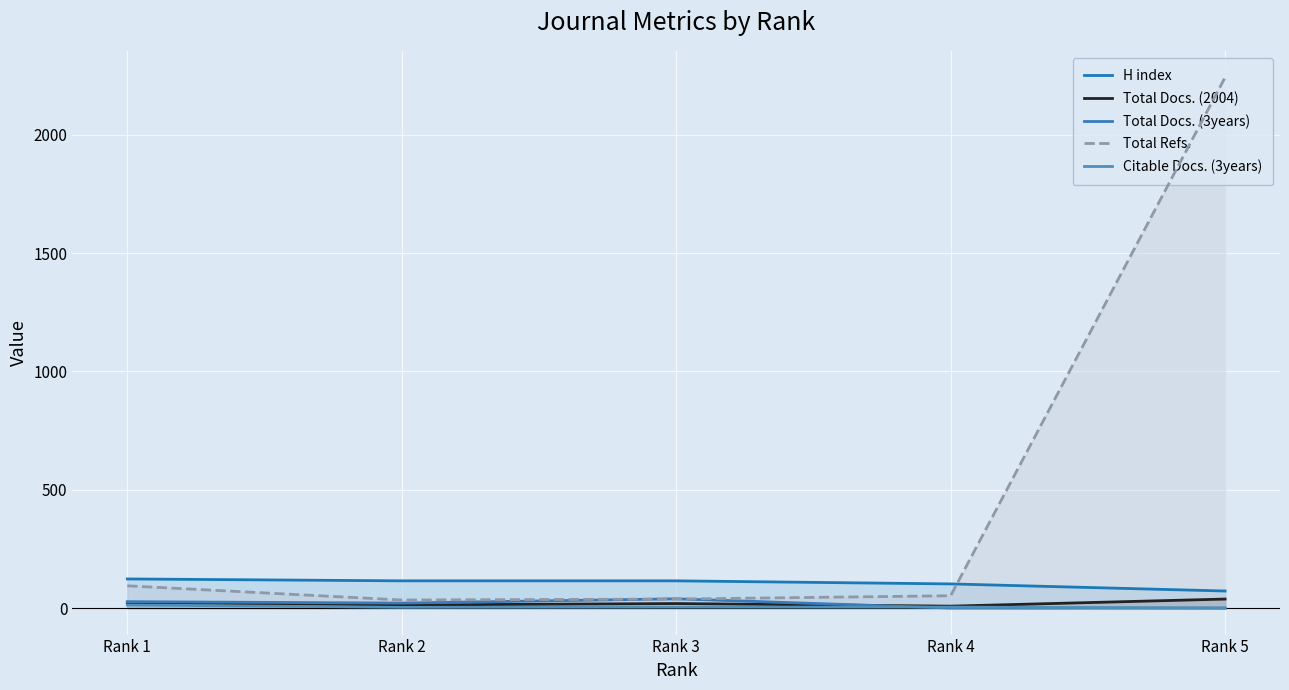

Reading left to right, what are all the values shown in this chart?

H index: 123	115	115	102	72
Total Docs. (2004): 23	13	19	8	38
Total Docs. (3years): 27	21	39	0	0
Total Refs.: 94	34	38	52	2243
Citable Docs. (3years): 13	3	4	4	0